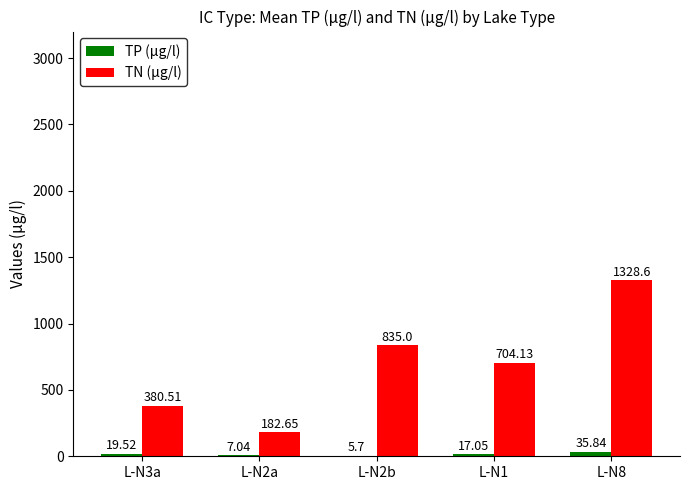

What is the highest value of the TP (µg/l) series?

35.8